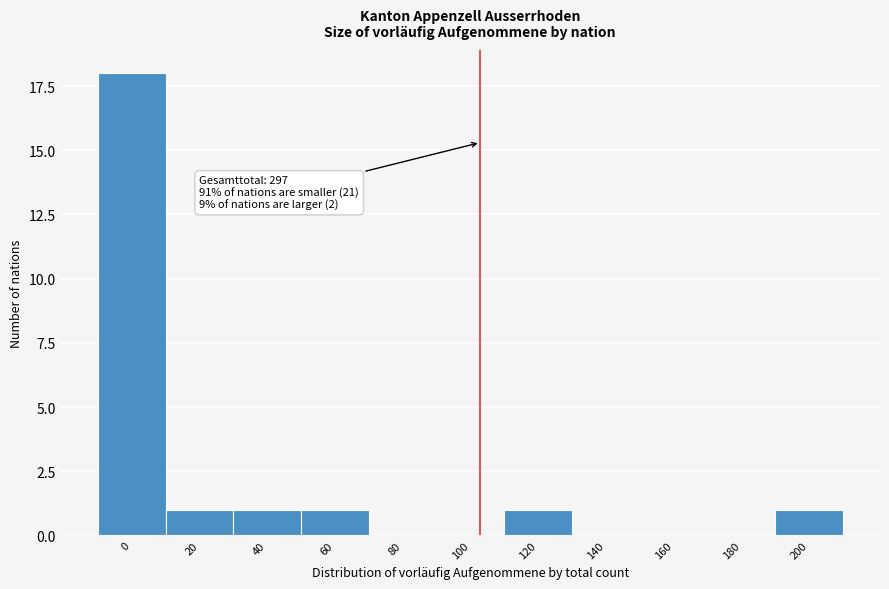

Reading right to left, extract all data points from this chart.

200=1	180=0	160=0	140=0	120=1	100=0	80=0	60=1	40=1	20=1	0=18